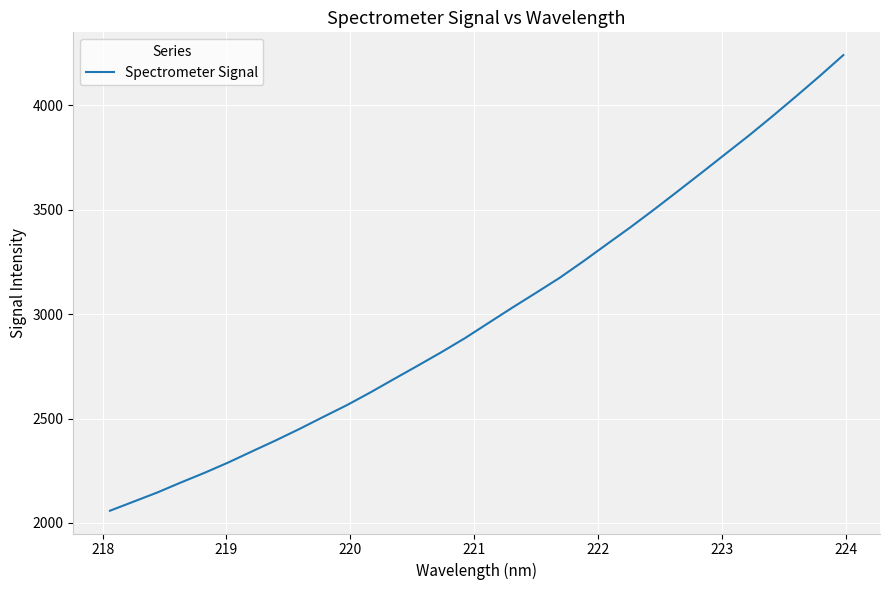

What is the sum of all values?

96088.0